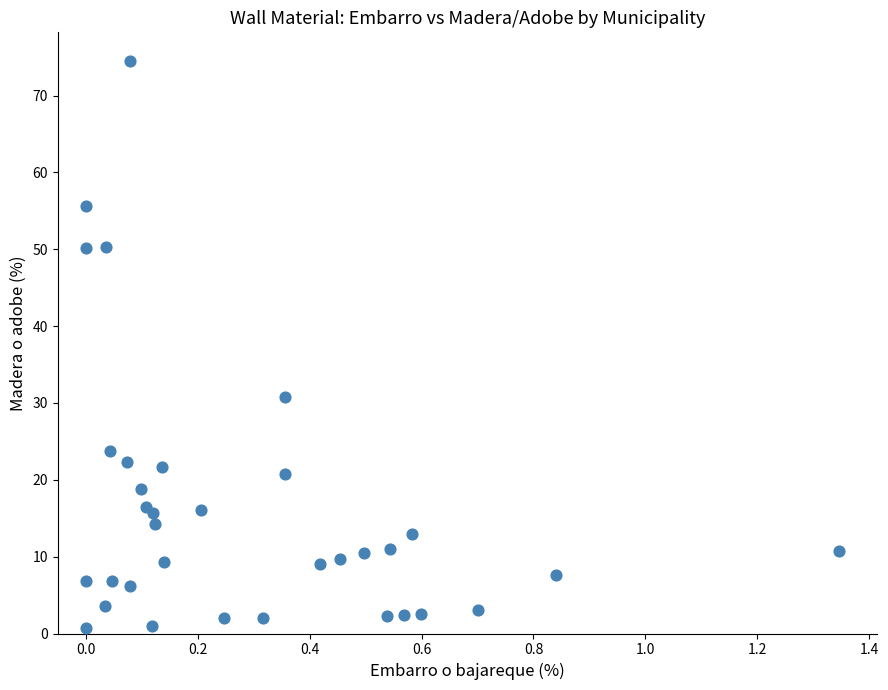

What Y value in the scatter plot is closest to 37?

30.8